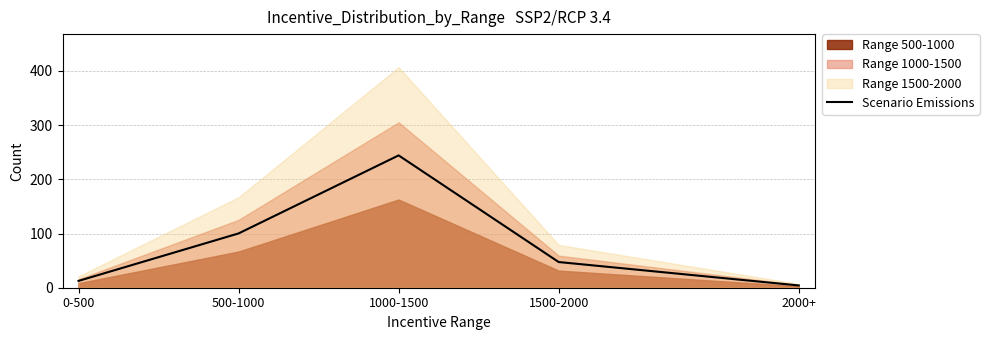

What is the minimum value shown in the chart?

4.2